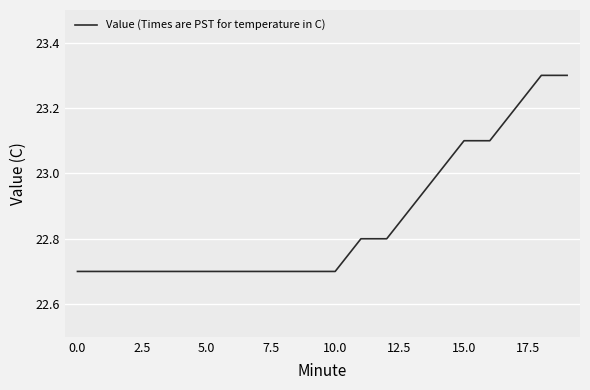

What is the greatest value displayed?

23.3